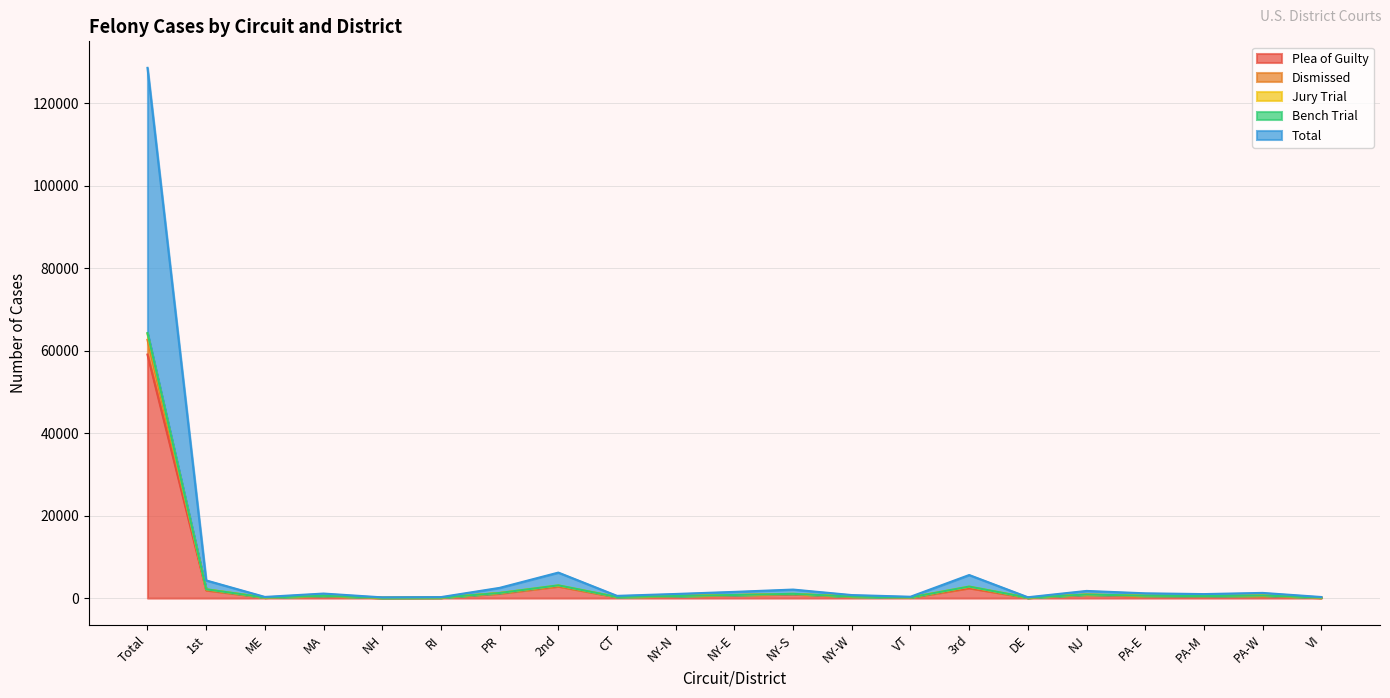

At which label does Plea of Guilty reach its peak?

Total